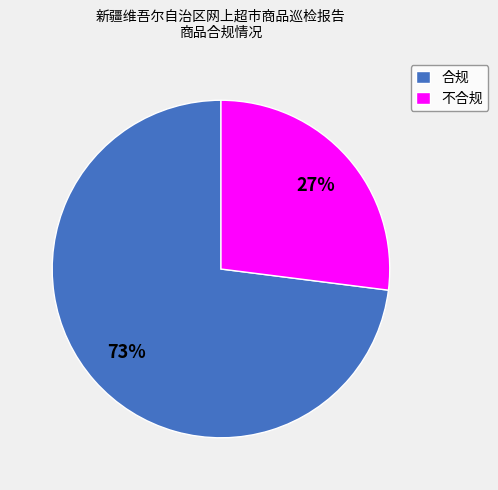

To the nearest percent, what percentage of the pie is 合规?

73%